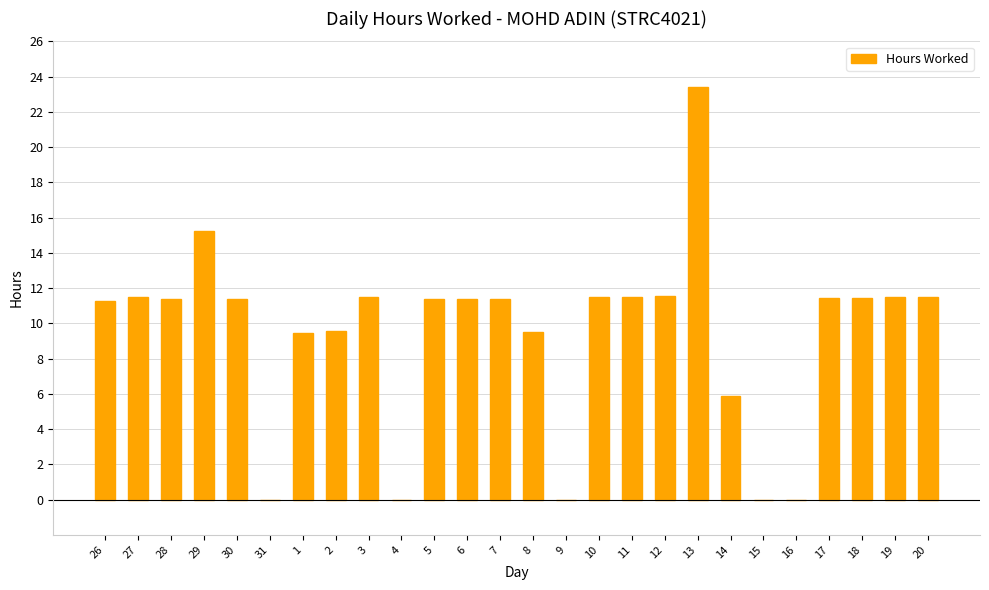

How many data points does each series have?

26